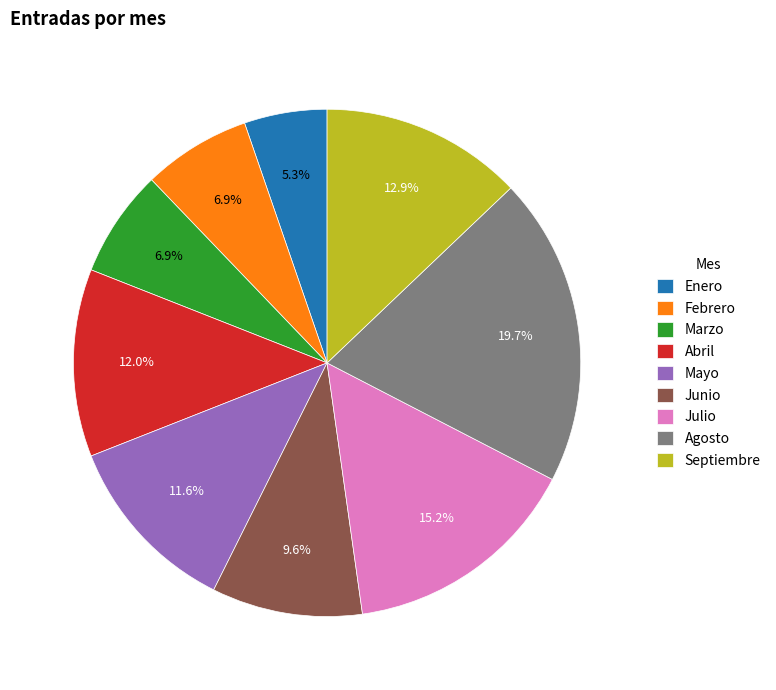

To the nearest percent, what is the difference between the Enero and Mayo slice percentages?

6%